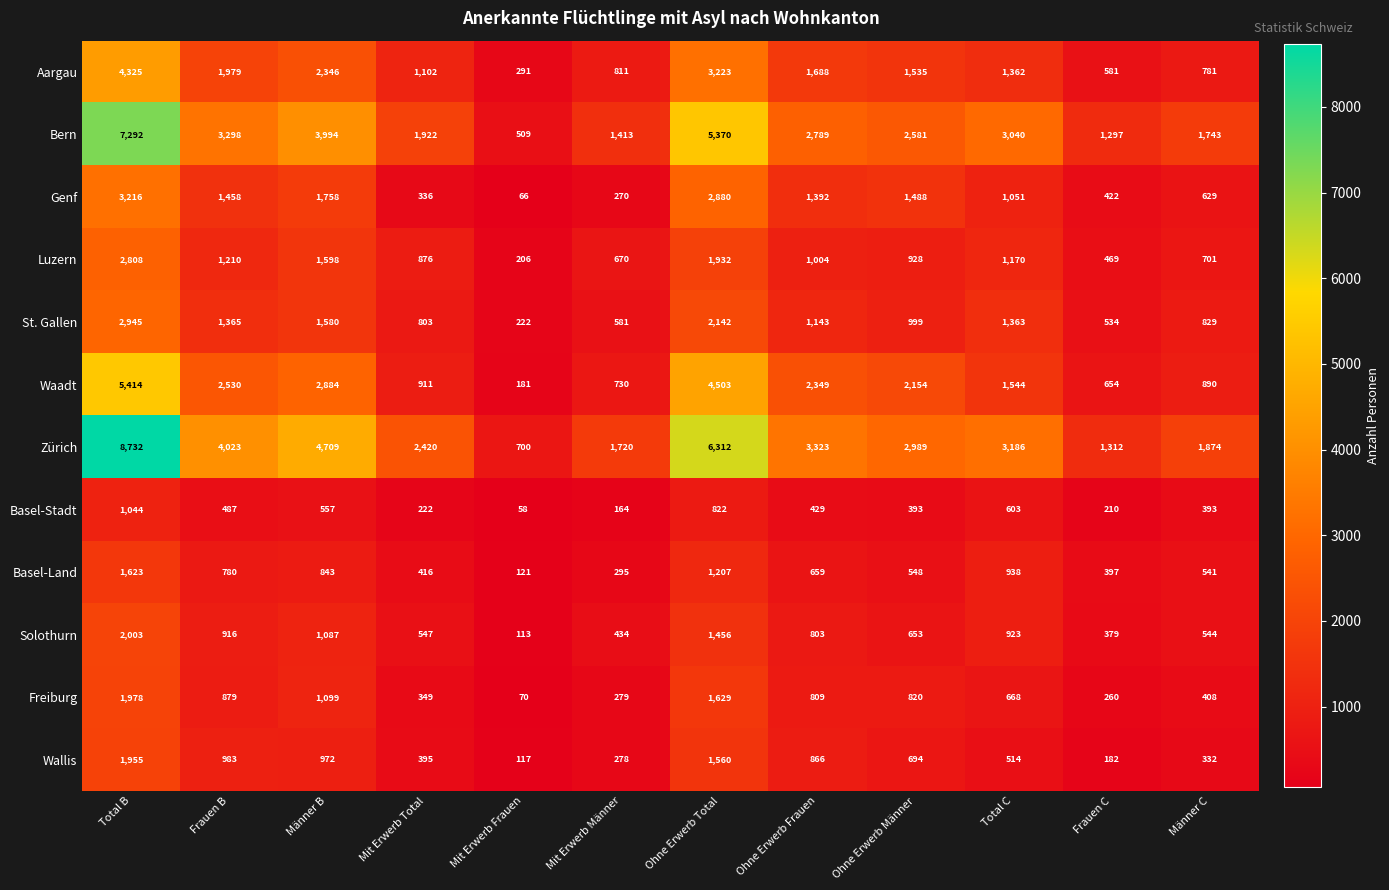

Which series changed the most between Frauen B and Mit Erwerb Frauen?

Zürich